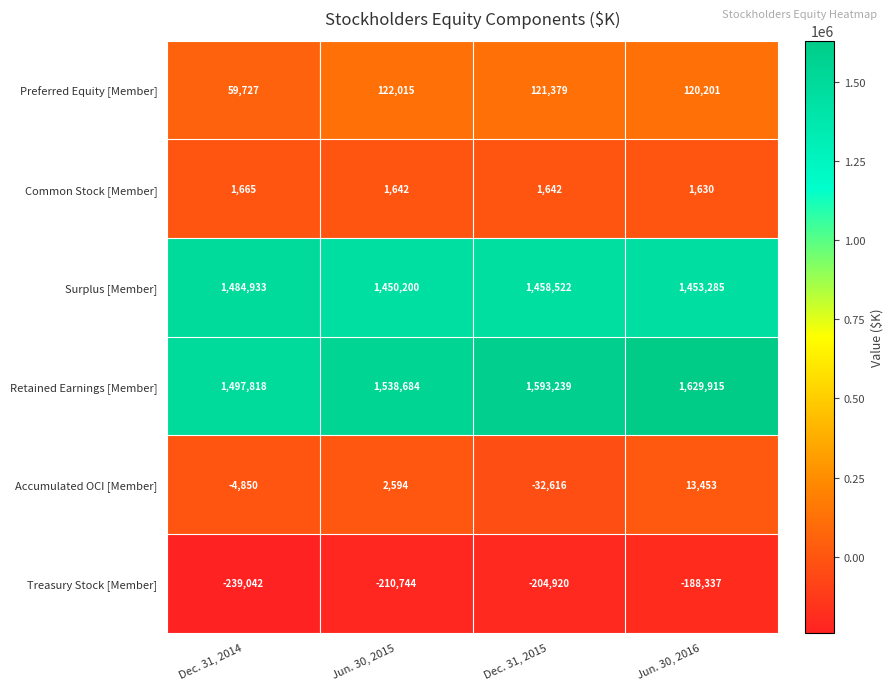

At which label is Accumulated OCI [Member] closest to -9581?

Dec. 31, 2014